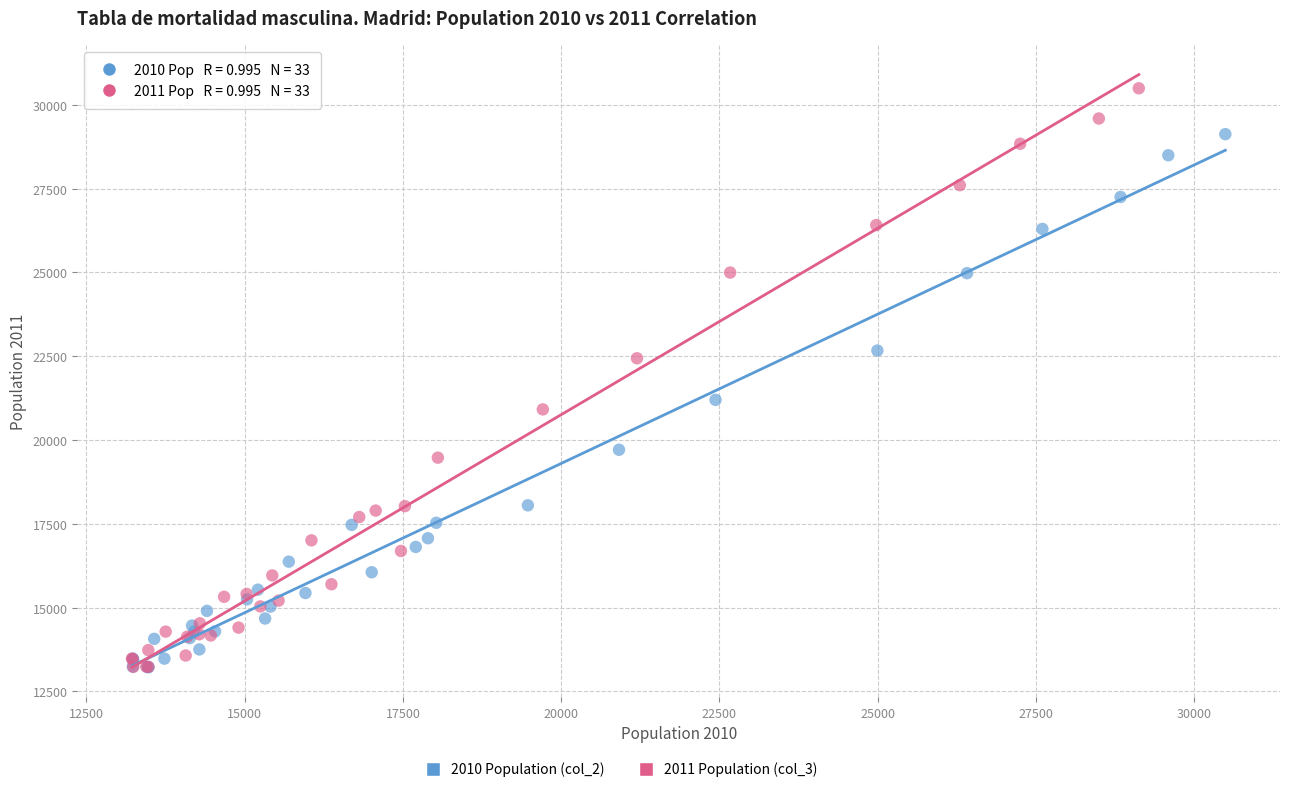

What are all the series names shown in the legend?

2010 Population (col_2), 2011 Population (col_3)